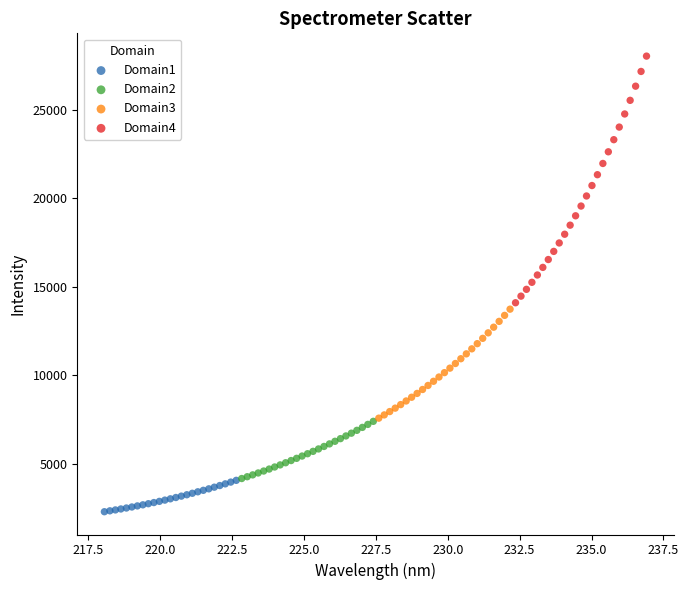

What are all the series names shown in the legend?

Domain1, Domain2, Domain3, Domain4